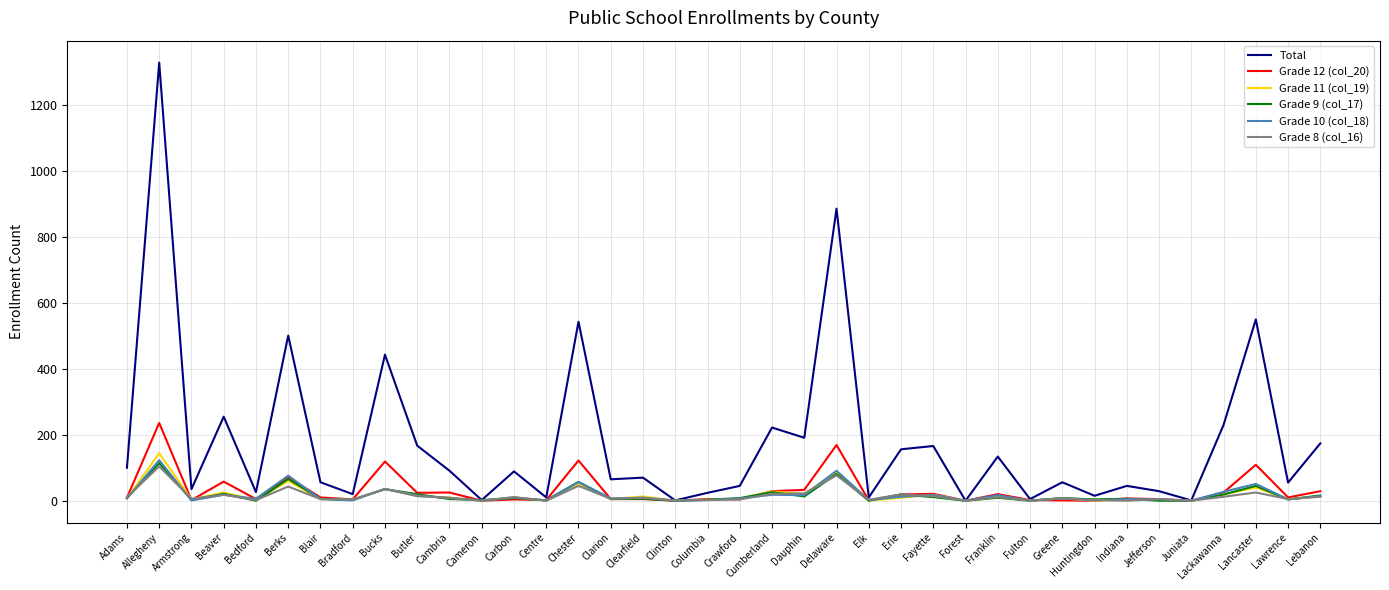

At which category is the sum across all series the highest?

Allegheny